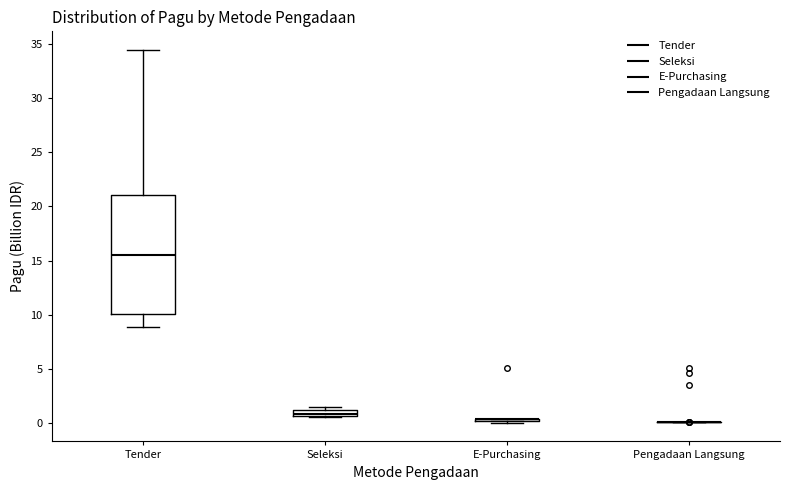

Where does the upper whisker of the box for Tender end on the y-axis? The values are not printed on the chart, so give them approximately, as read against the axis.

34.5